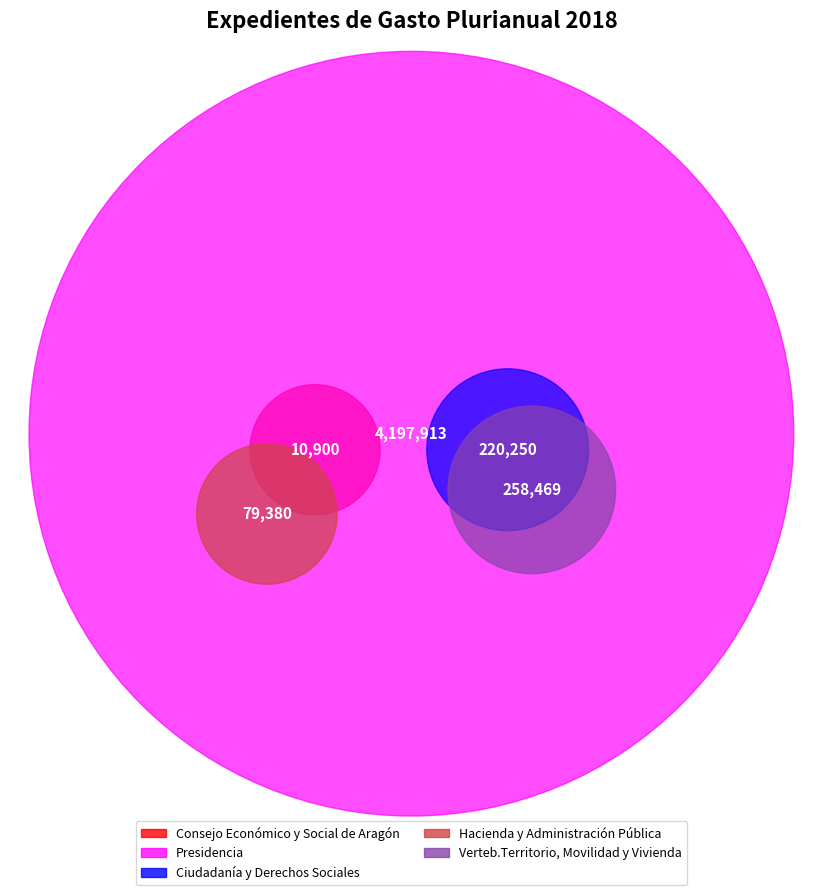

To the nearest percent, what is the difference between the Presidencia and Verteb.Territorio, Movilidad y Vivienda slice percentages?

83%